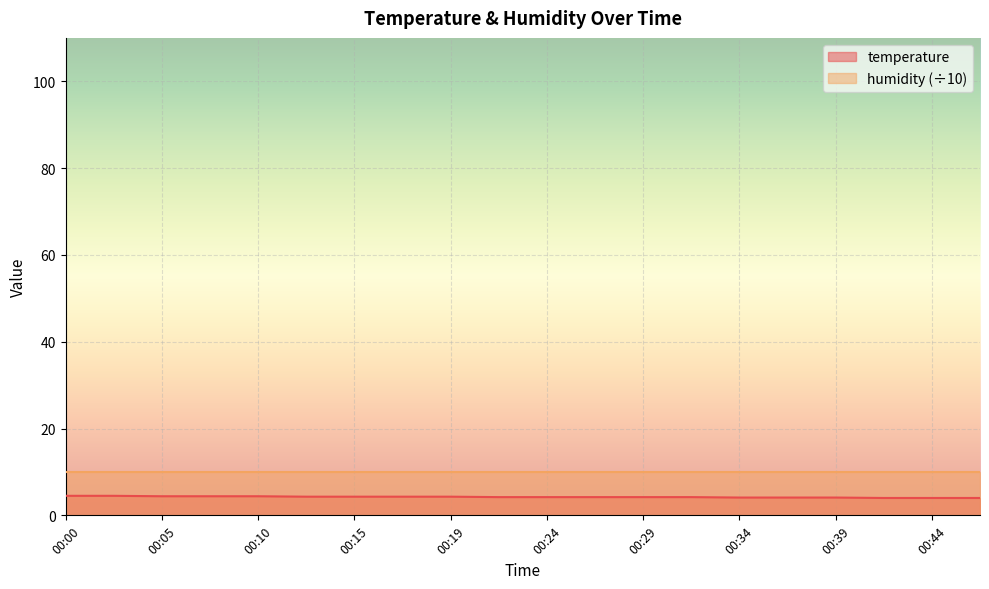

What is the value of the 3rd point from the left?

4.4